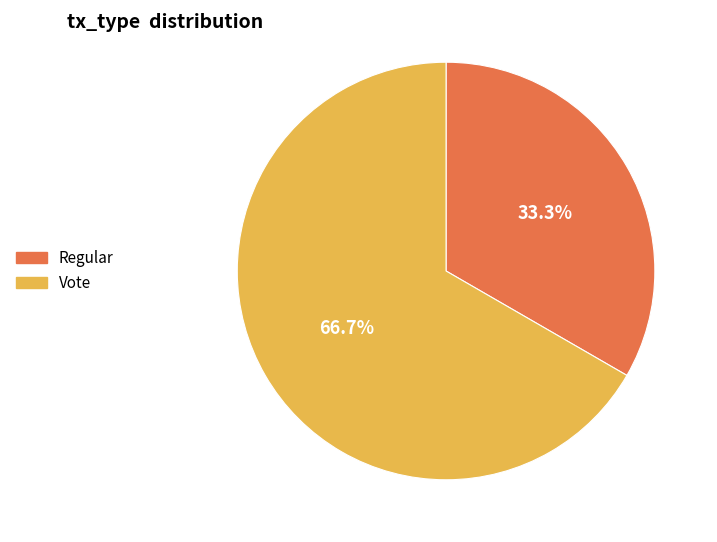

Count the number of slices in the pie.

2